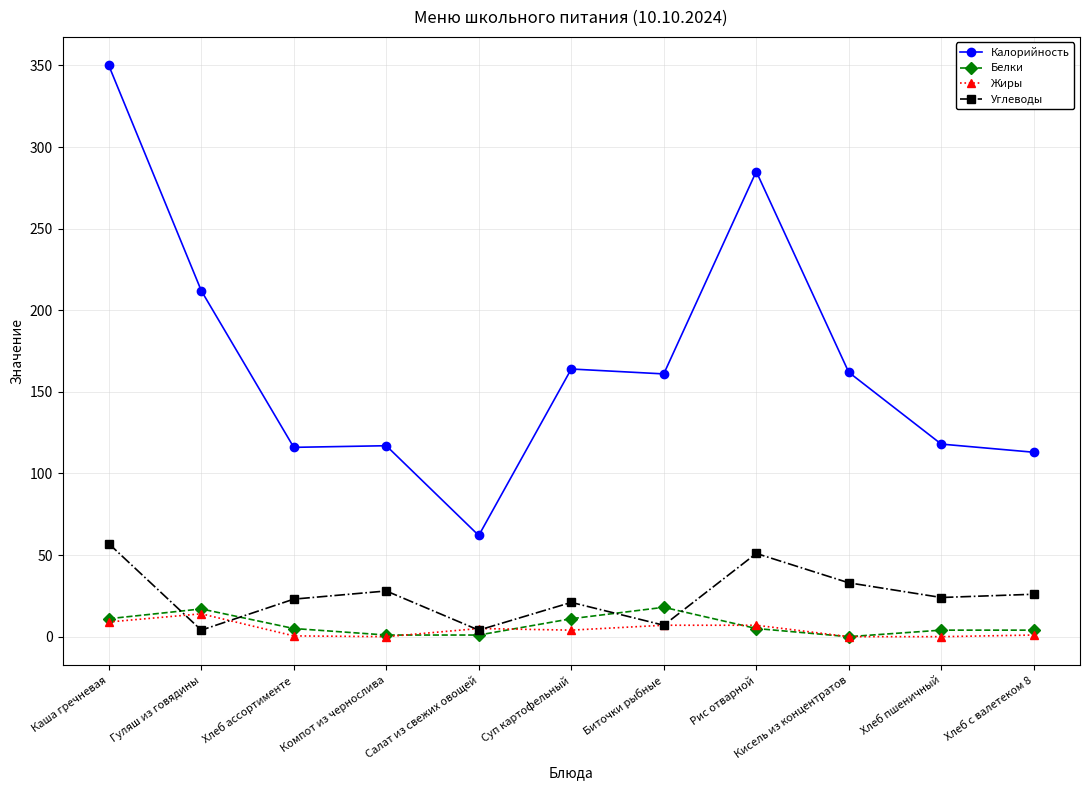

Which series has the largest total across all categories?

Калорийность